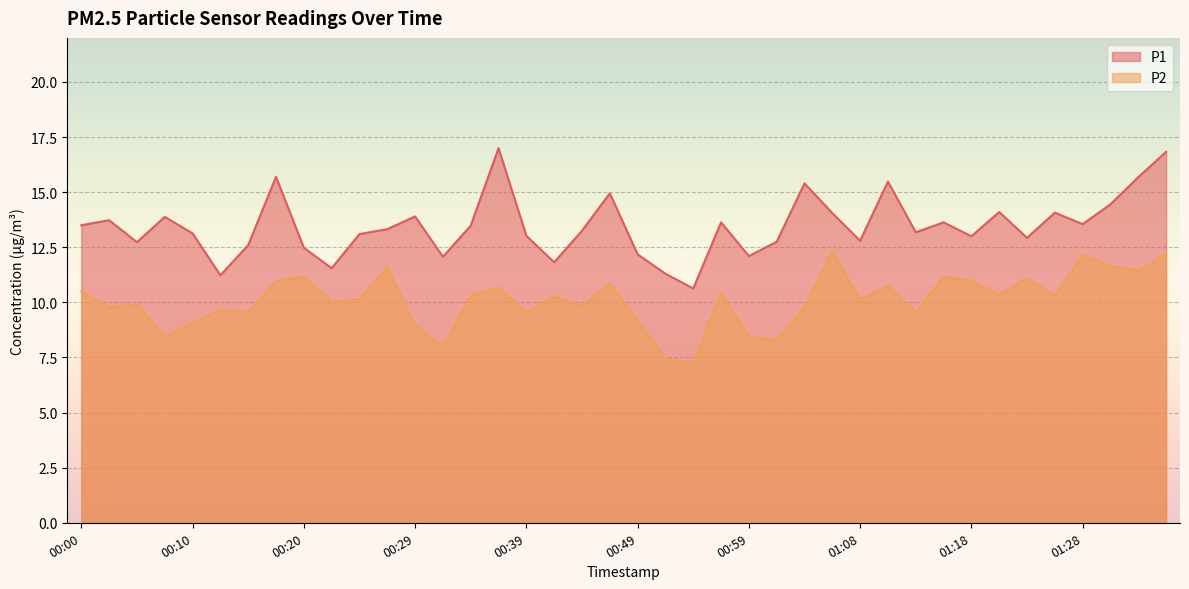

What is the spread (max minus min) of values at 01:21?

3.8